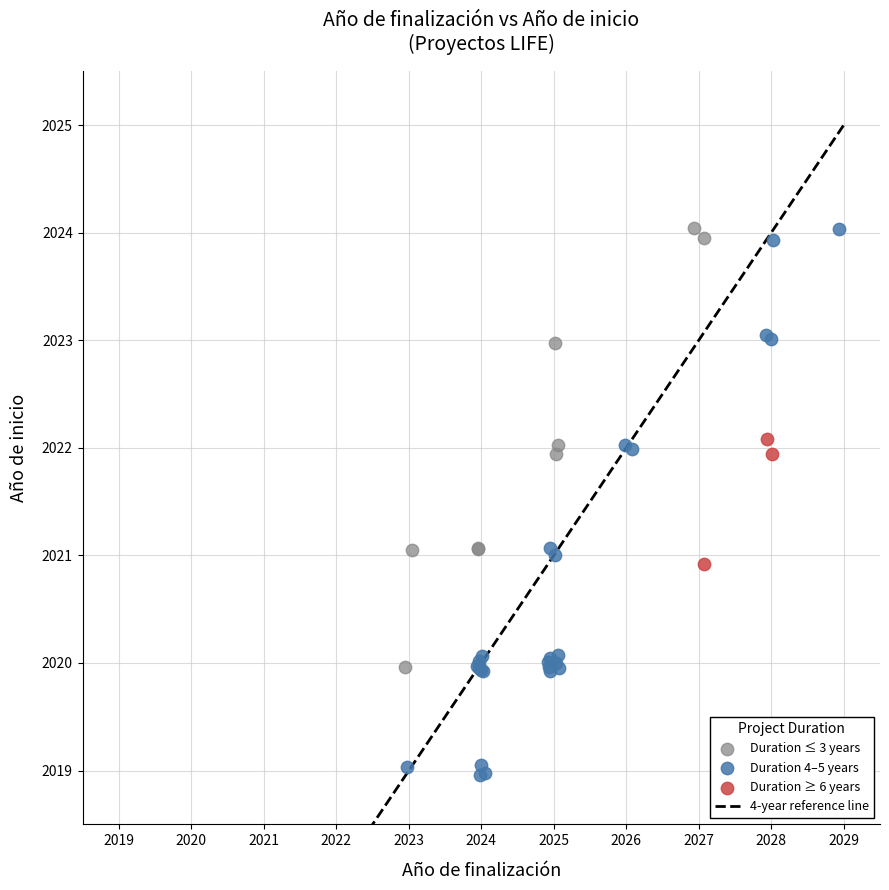

Which series has the largest Y range (max minus min)?

Duration 4–5 years